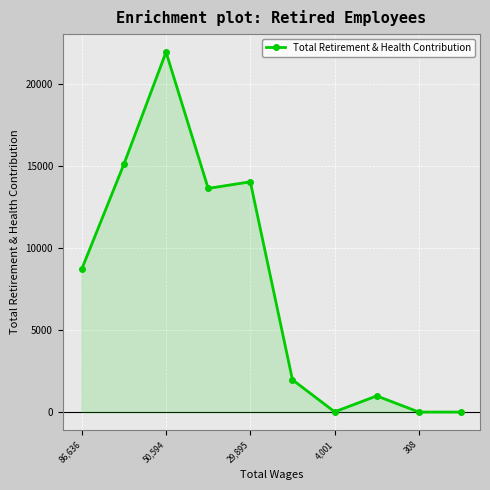

What is the sum of all values?

76420